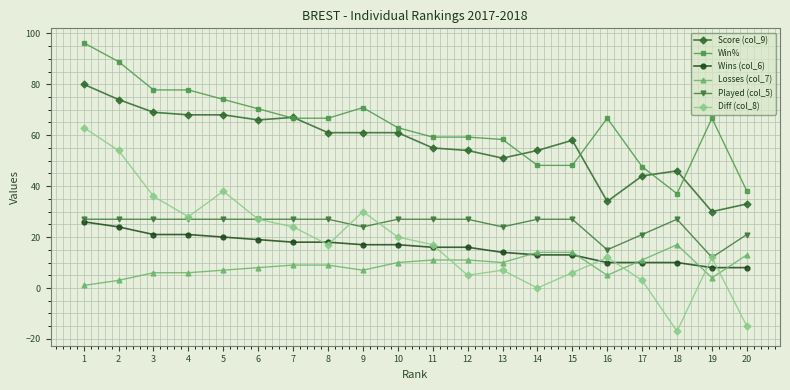

Which series changed the most between 8 and 18?

Diff (col_8)